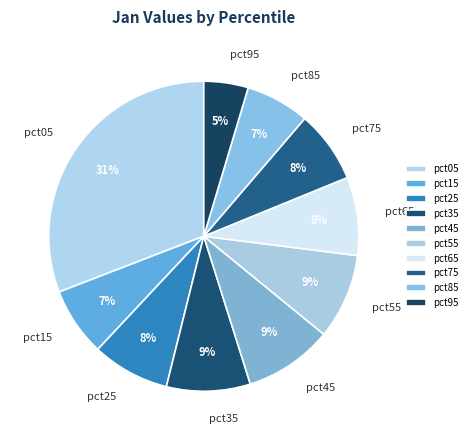

Between pct75 and pct95, which is larger?

pct75